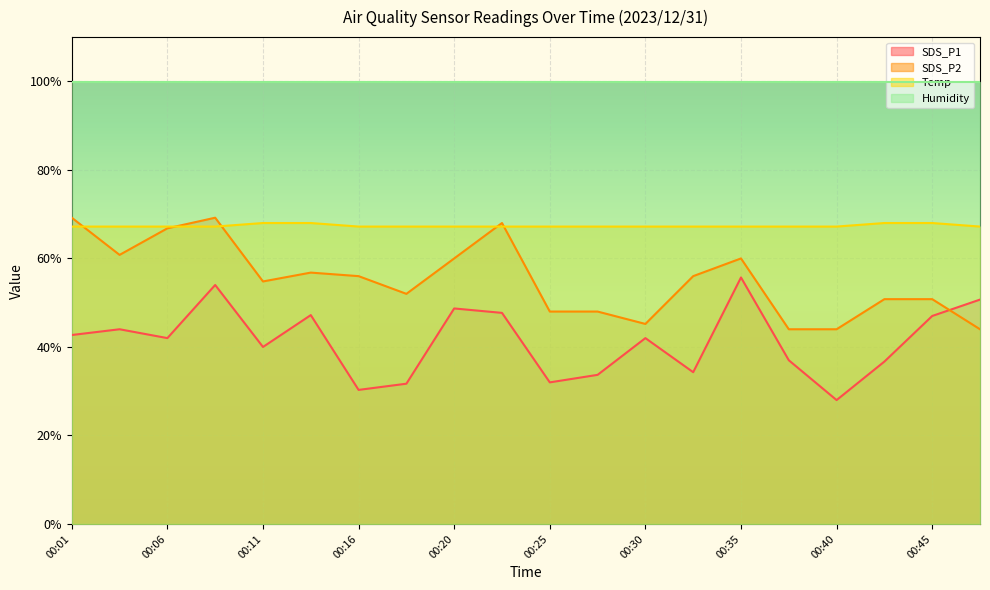

Where does the SDS_P2 series first go above 56?

00:01